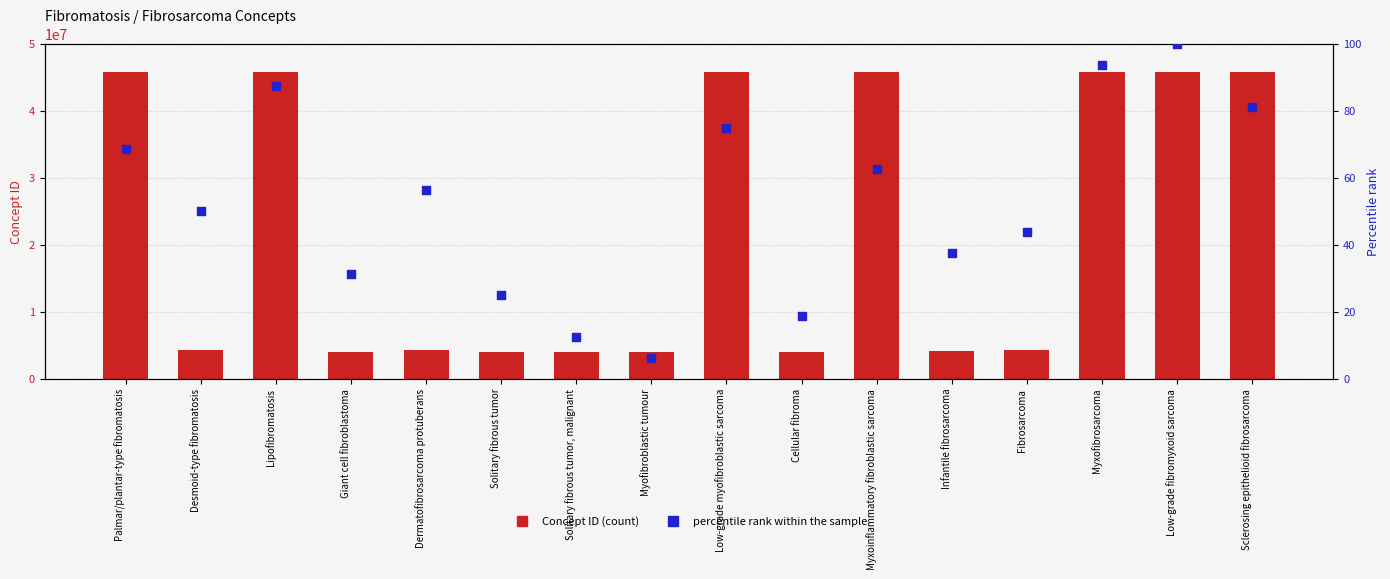

At which category is the sum across all series the highest?

Low-grade fibromyxoid sarcoma